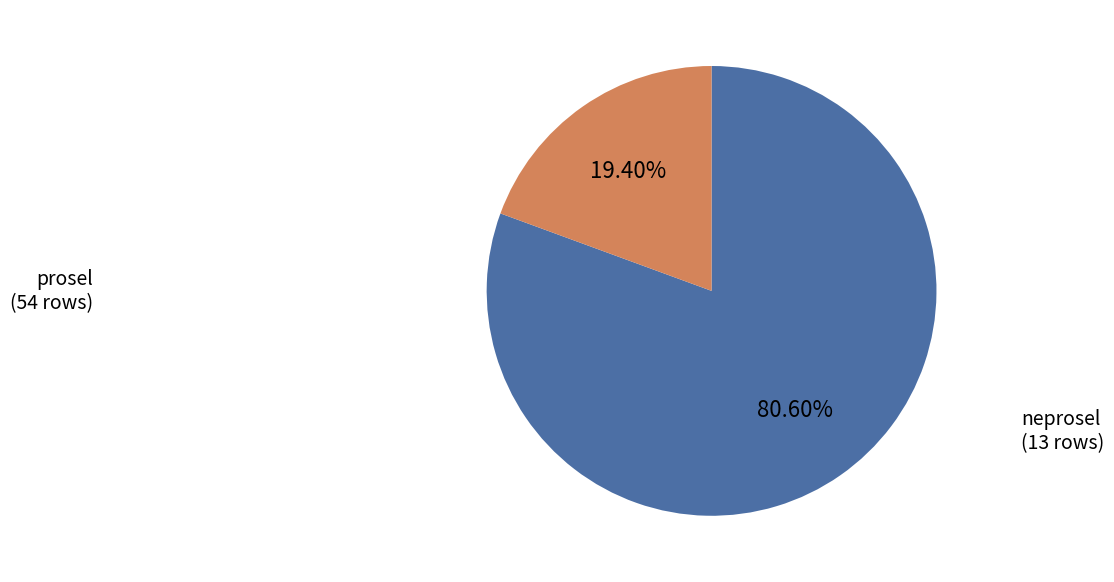

How many segments does this pie chart have?

2